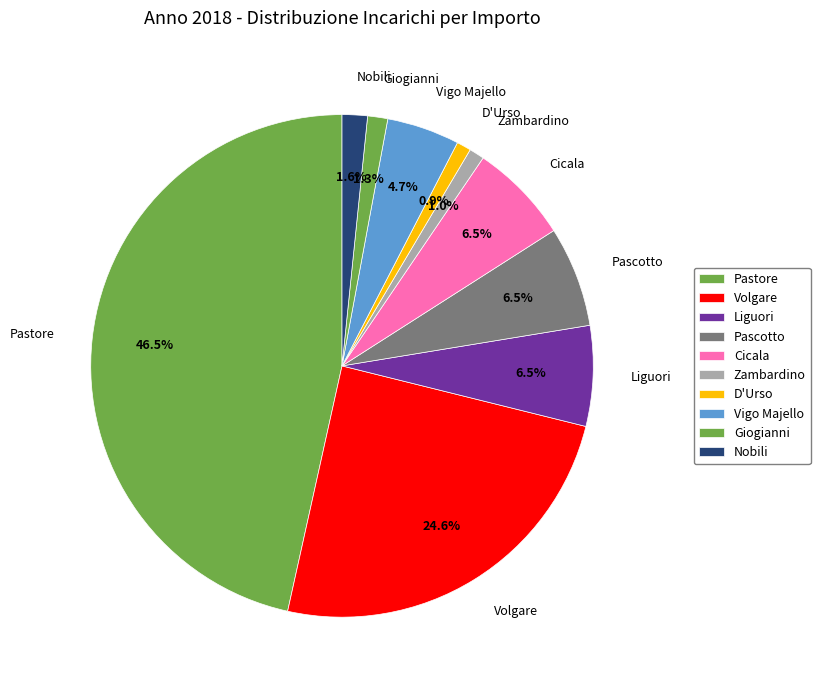

Count the number of slices in the pie.

10